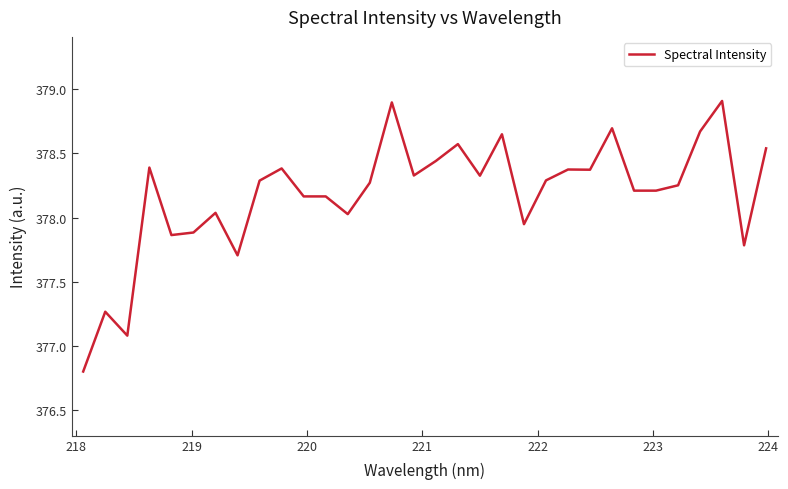

What is the greatest value displayed?

378.9